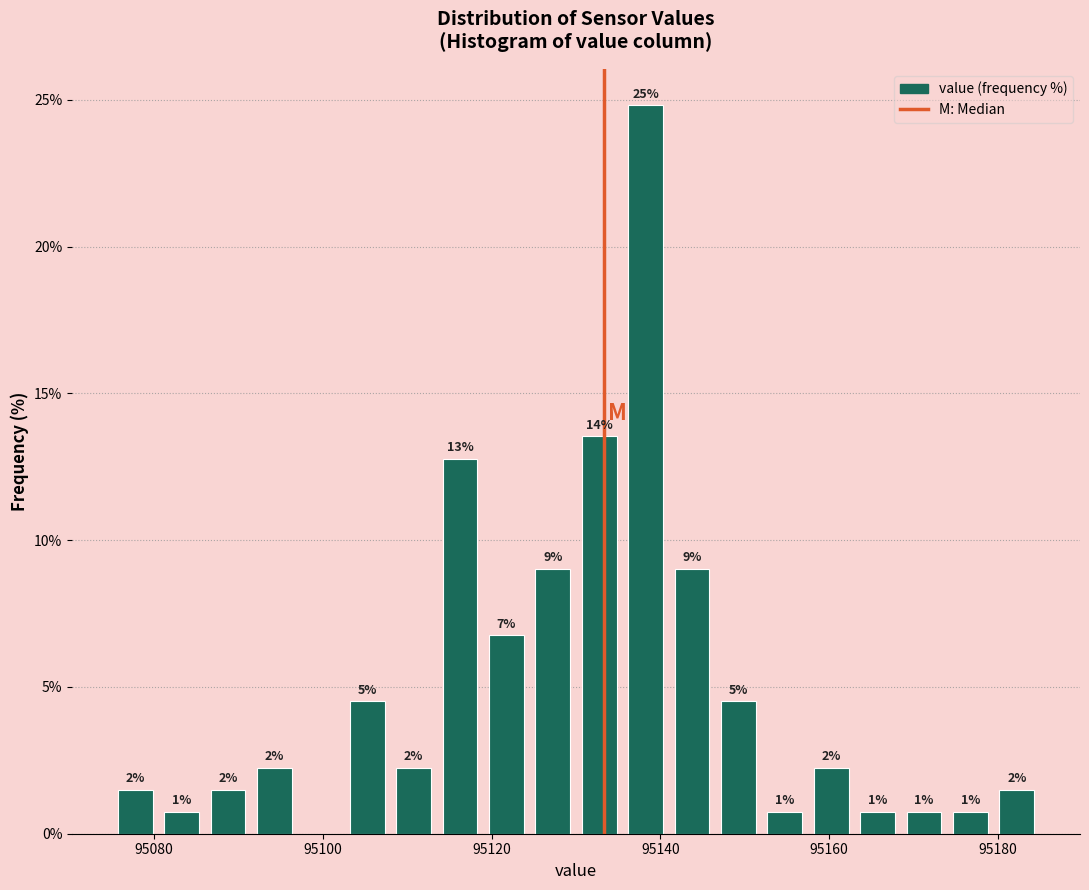

Around what value on the x-axis is the tallest bar? Give the approximate position of its centre, as read against the axis.

95138